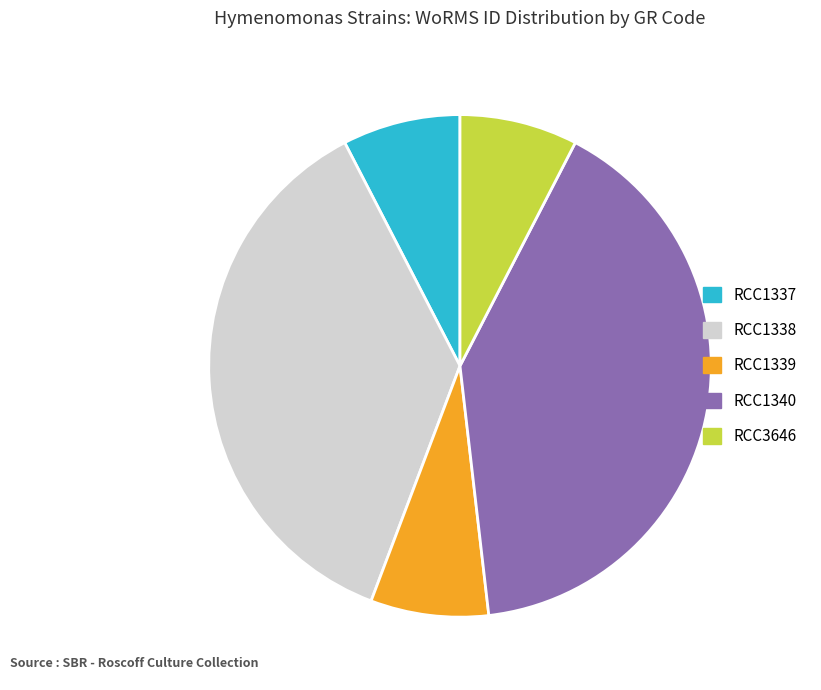

Do RCC1339 and RCC3646 together represent more than half of the pie?

No